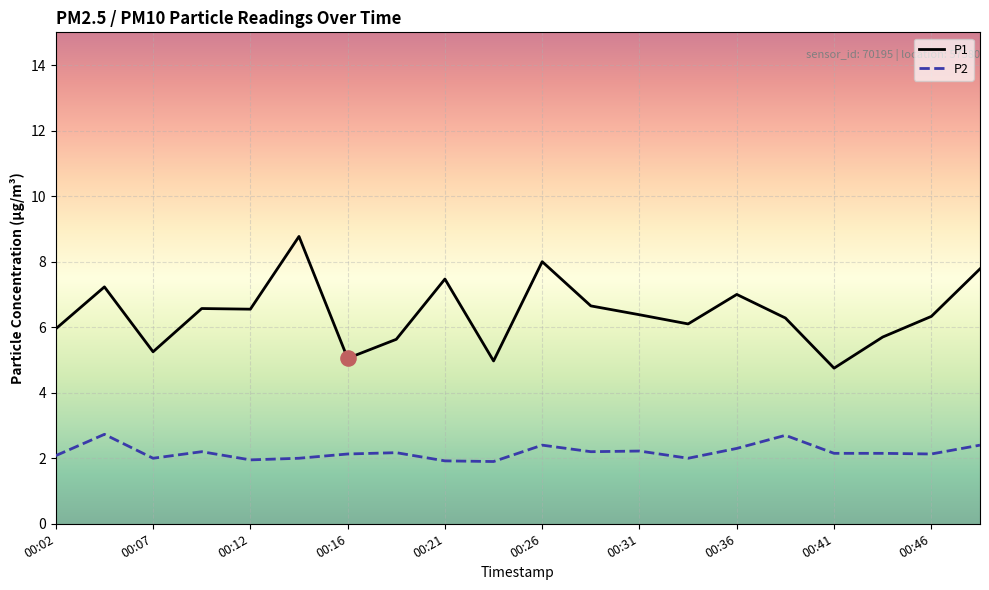

Which series has the largest total across all categories?

P1